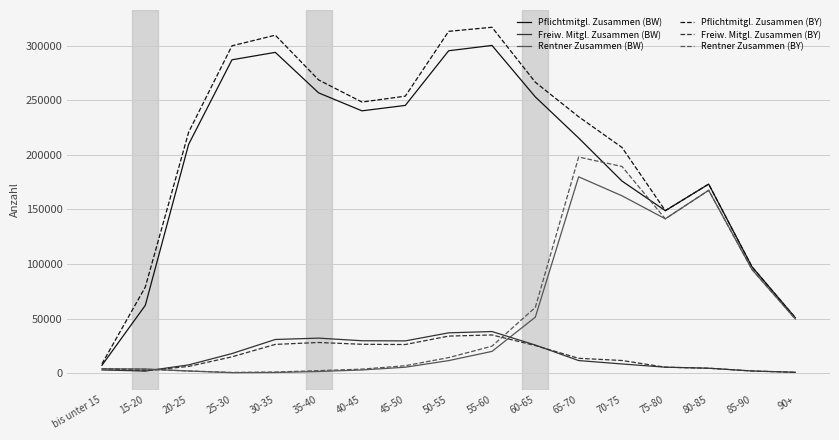

What is the maximum value for Pflichtmitgl. Zusammen (BY)?

316683